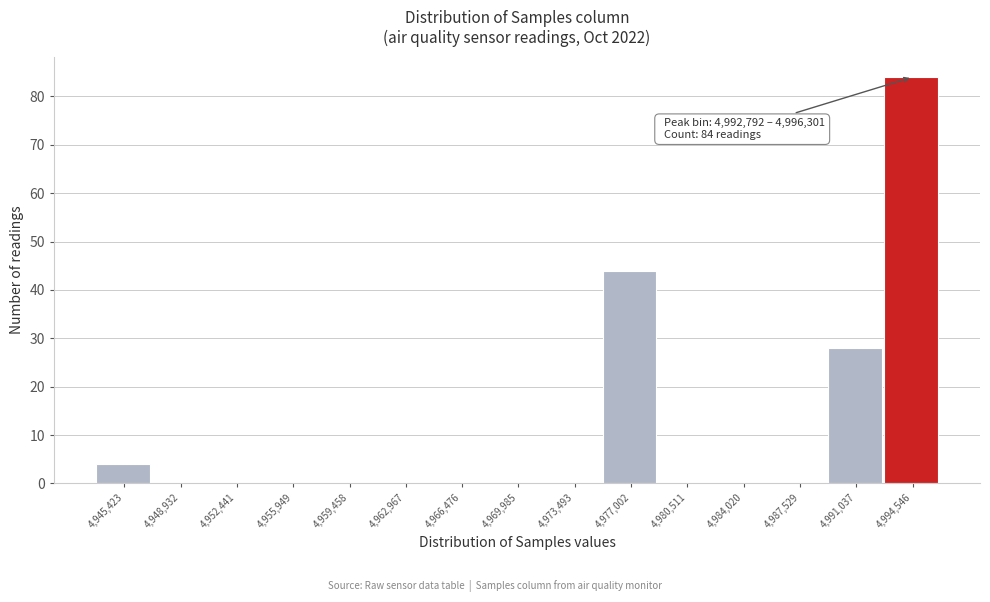

Which range on the x-axis has the tallest bar?

4993000 to 4996500